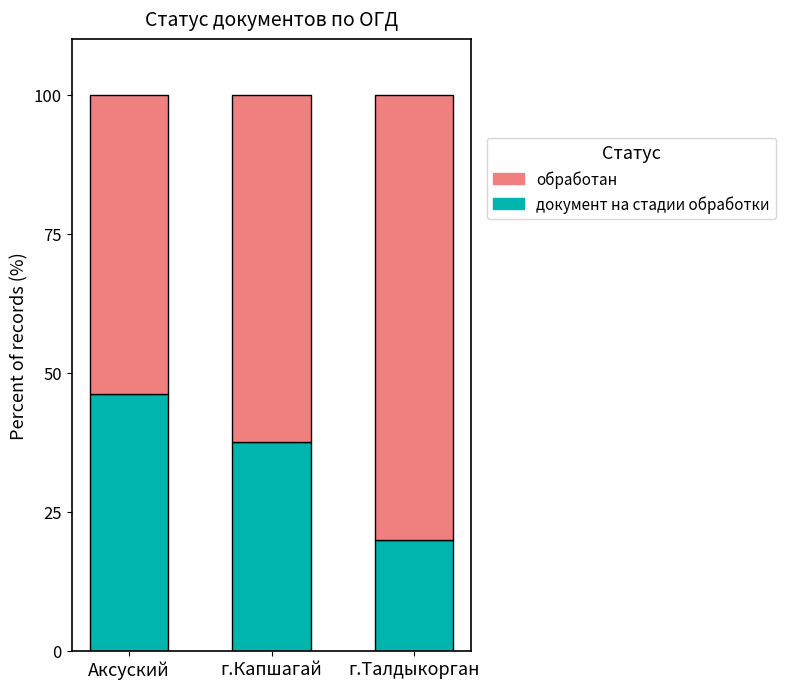

What is the maximum value for документ на стадии обработки?

46.2